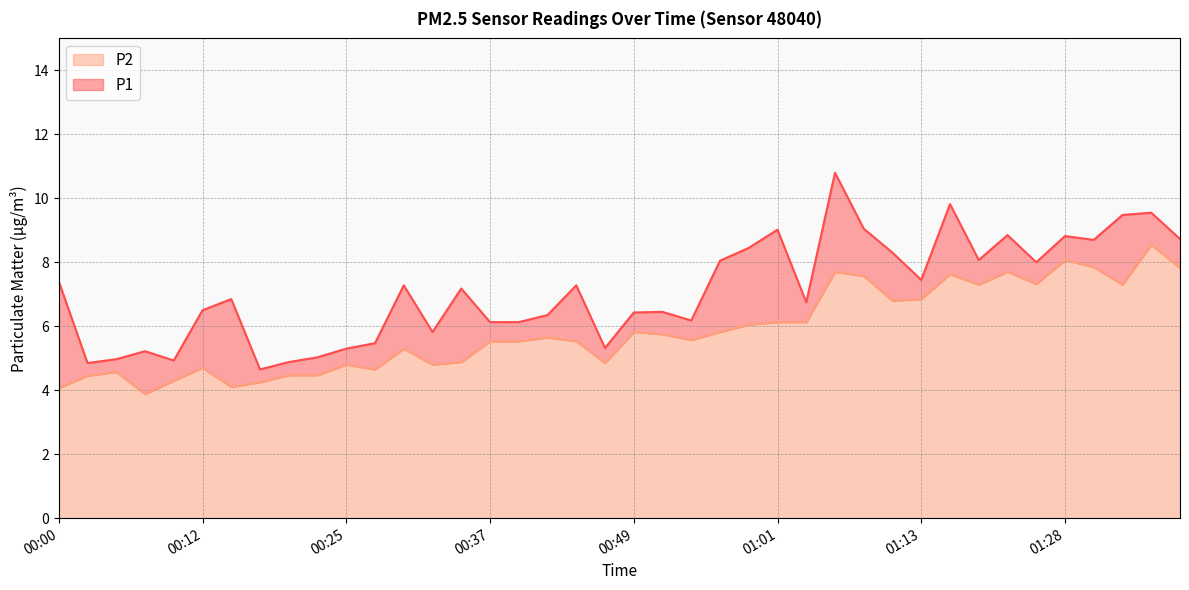

Which category has the highest value across all series?

01:06